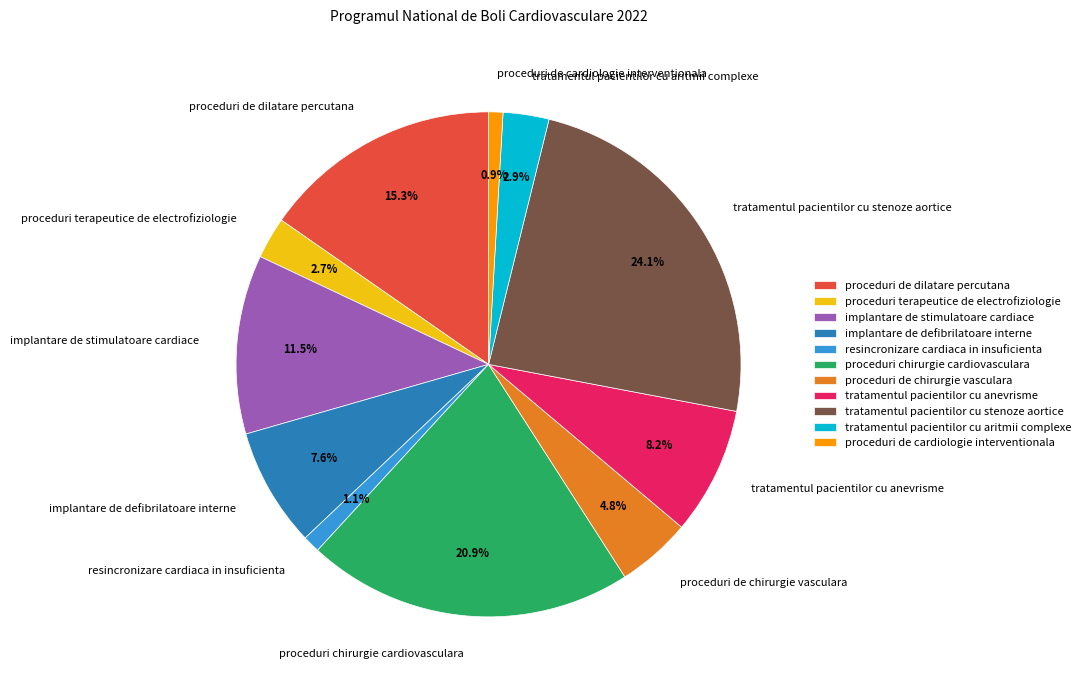

Does resincronizare cardiaca in insuficienta represent more than half of the total?

No